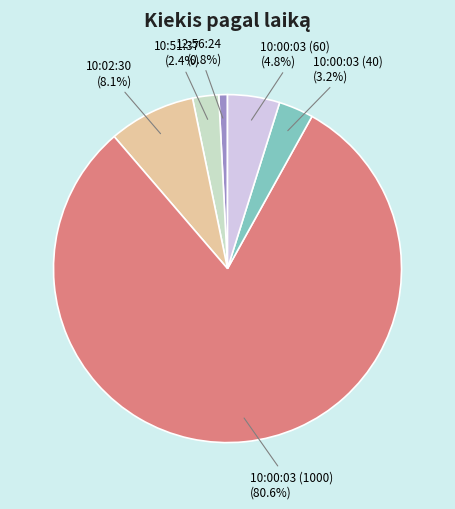

Is the sum of 10:00:03 (60) and 10:00:03 (40) greater than half?

No